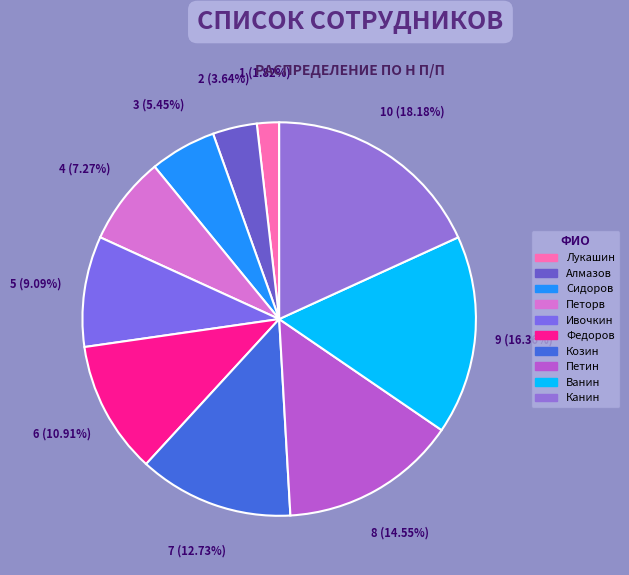

How many slices are in this pie chart?

10